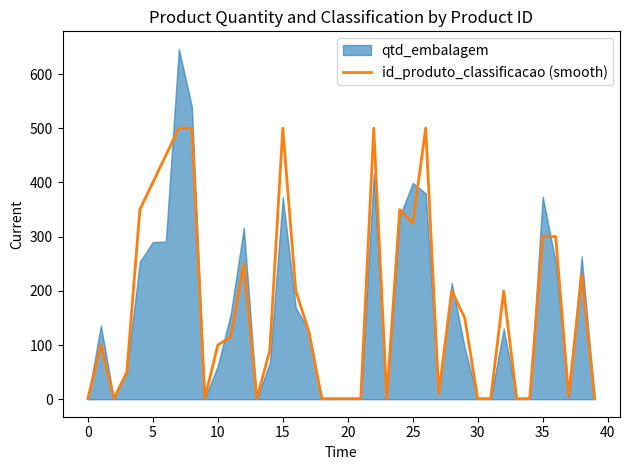

The chart shows a value of 1 at 34. True or false?

False